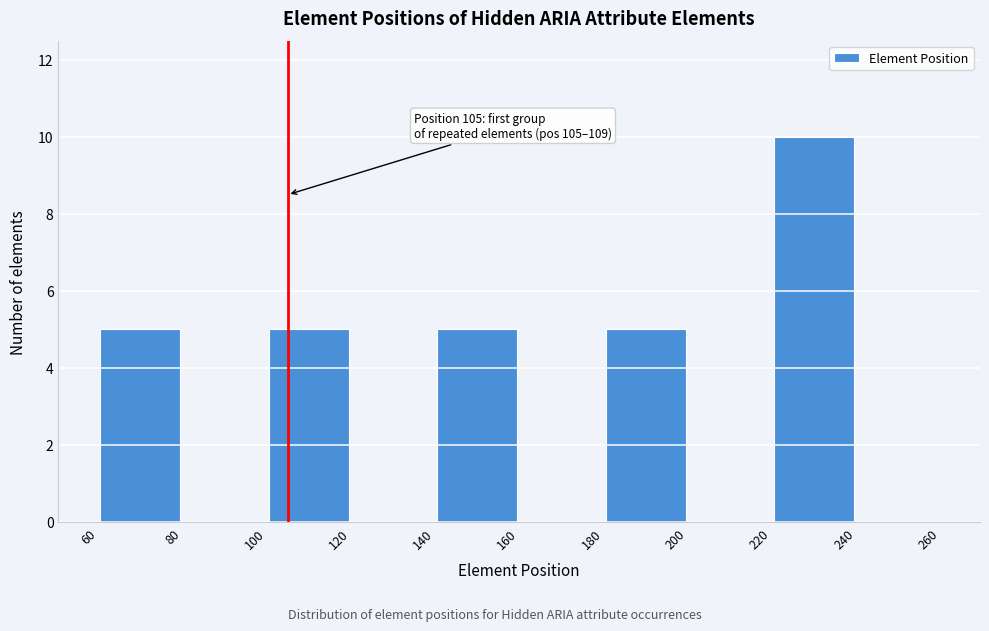

Which range on the x-axis has the tallest bar?

220 to 240